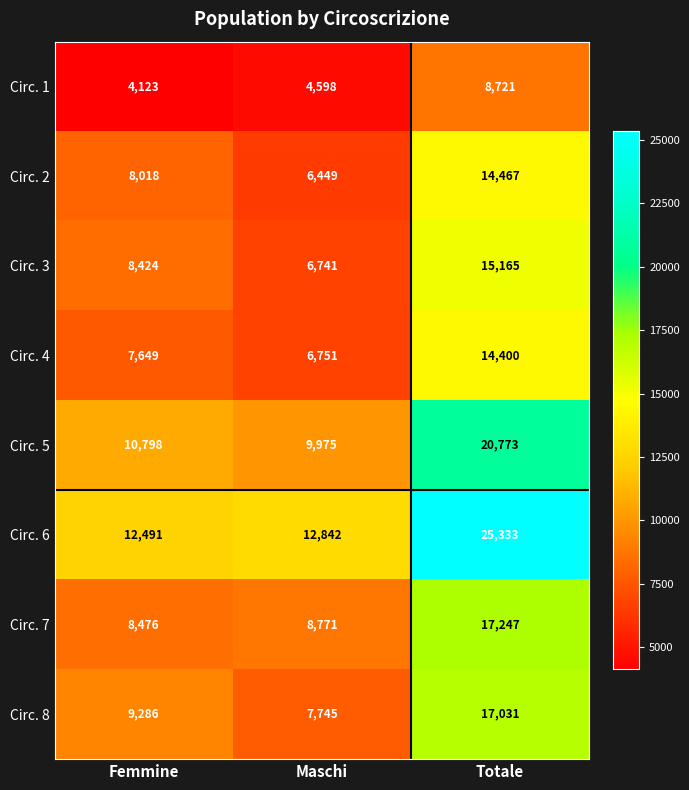

Between Femmine and Totale, which series saw the biggest shift?

Circ. 6